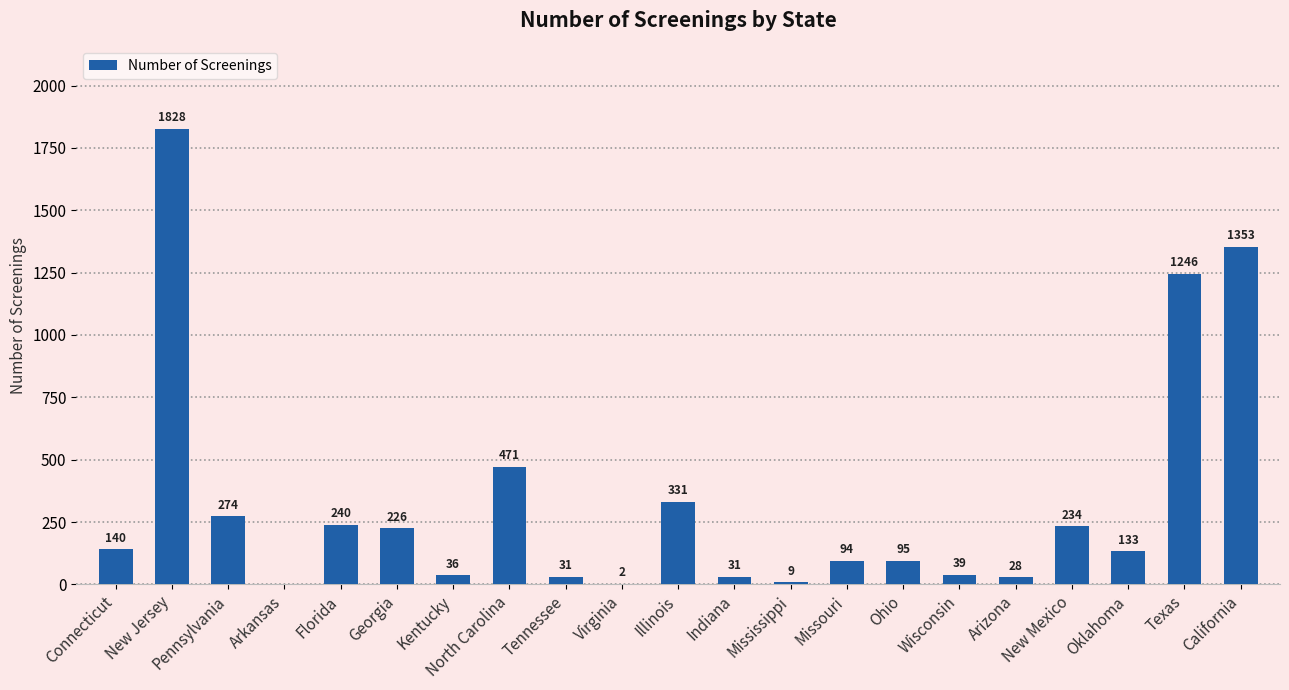

Reading left to right, what are all the values shown in this chart?

140	1828	274	0	240	226	36	471	31	2	331	31	9	94	95	39	28	234	133	1246	1353